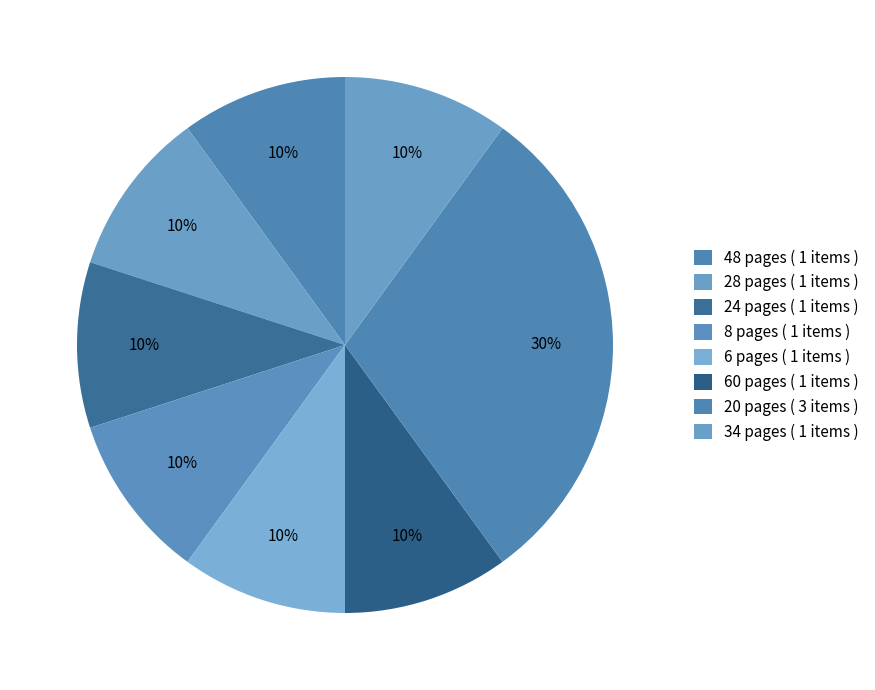

How many slices are in this pie chart?

8